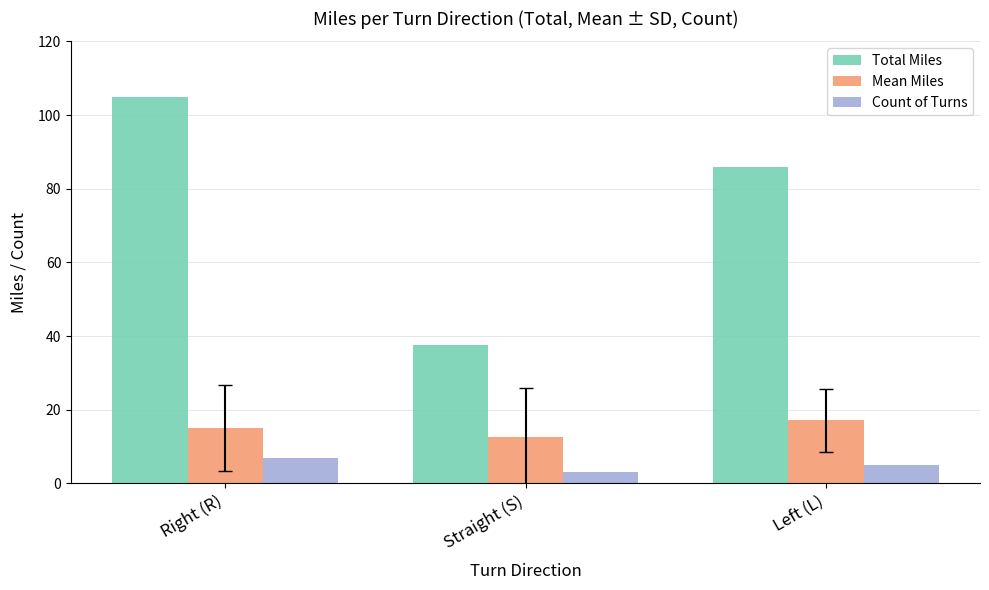

What is the total value across all series at Straight (S)?

53.0